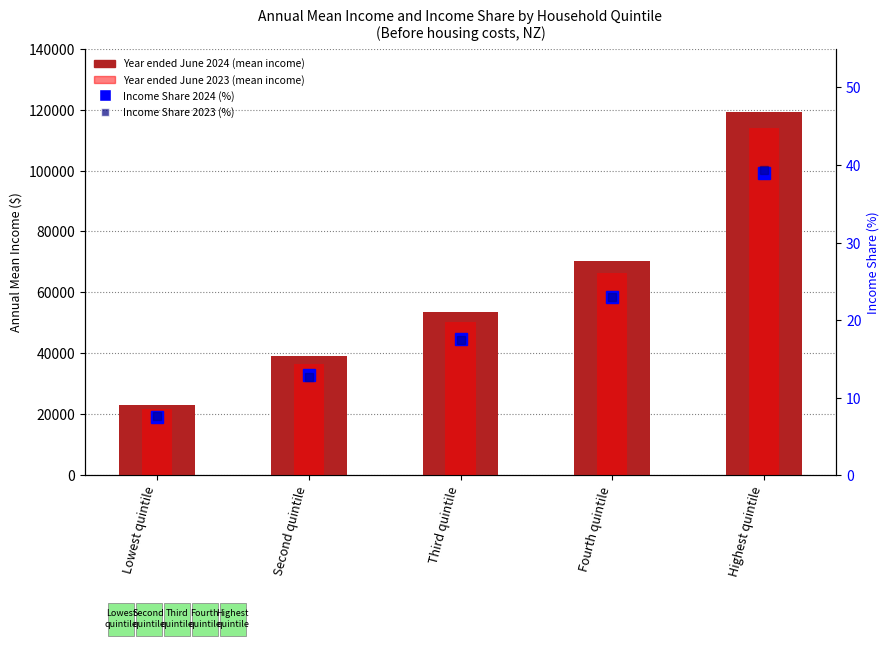

Between Fourth quintile and Highest quintile, which series saw the biggest shift?

Year ended June 2024